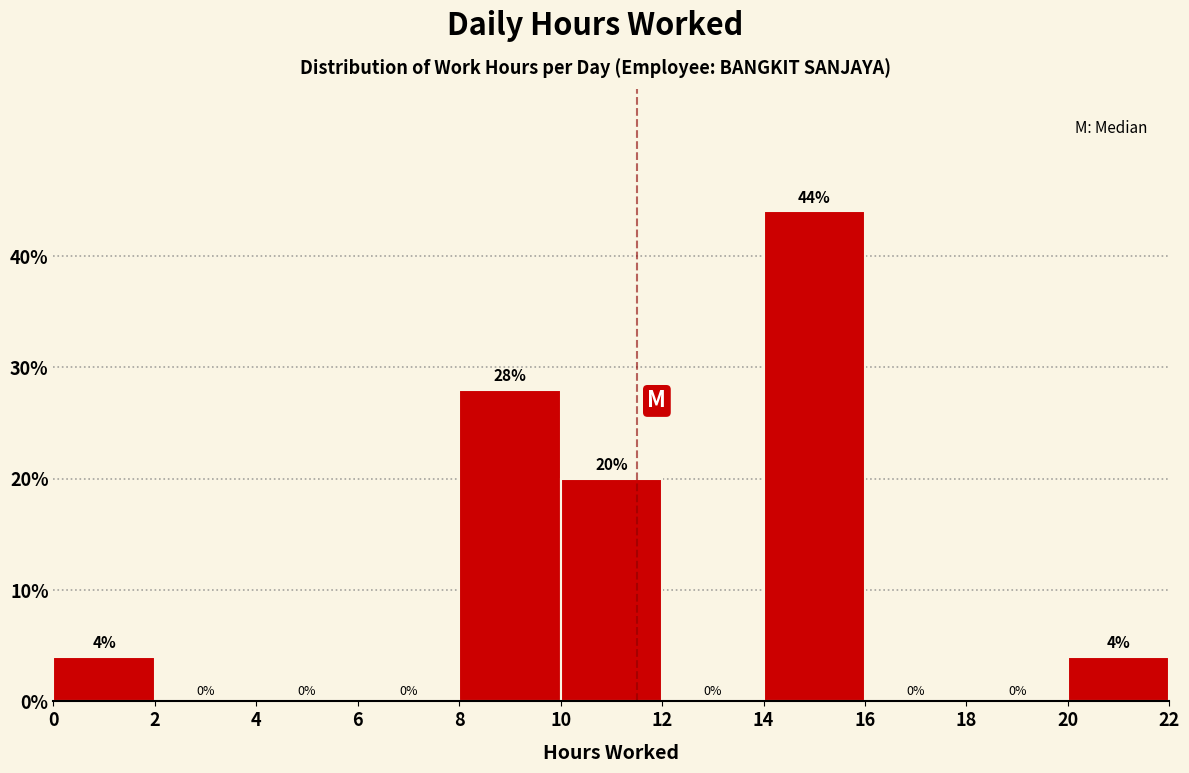

Reading left to right, transcribe this chart: for each bar, give the range it covers on the x-axis and its height.

0 to 2: 4
2 to 4: 0
4 to 6: 0
6 to 8: 0
8 to 10: 28
10 to 12: 20
12 to 14: 0
14 to 16: 44
16 to 18: 0
18 to 20: 0
20 to 22: 4